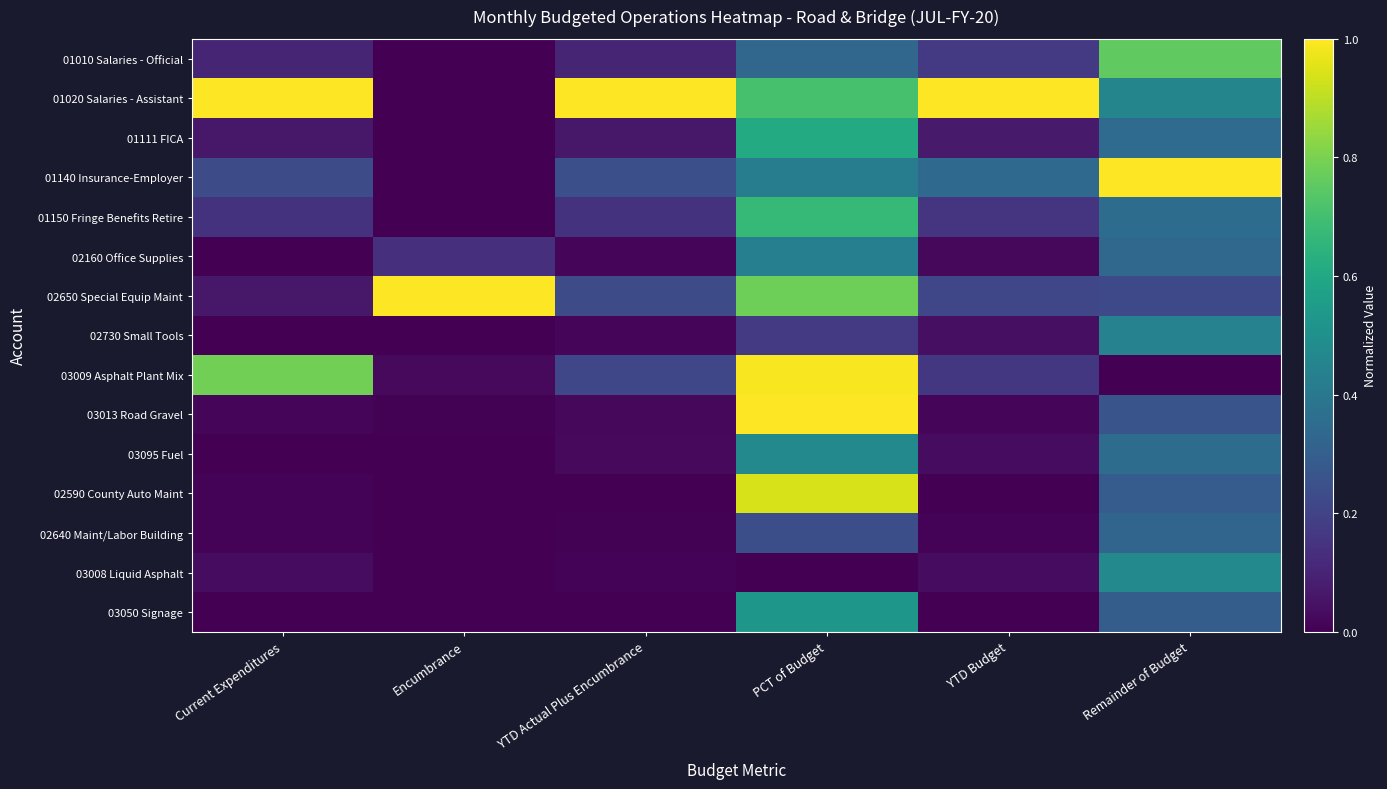

Rank the series at YTD Budget from lowest to highest value.

02590 County Auto Maint, 03050 Signage, 02640 Maint/Labor Building, 03013 Road Gravel, 02160 Office Supplies, 03095 Fuel, 03008 Liquid Asphalt, 02730 Small Tools, 01111 FICA, 01150 Fringe Benefits Retire, 03009 Asphalt Plant Mix, 01010 Salaries - Official, 02650 Special Equip Maint, 01140 Insurance-Employer, 01020 Salaries - Assistant